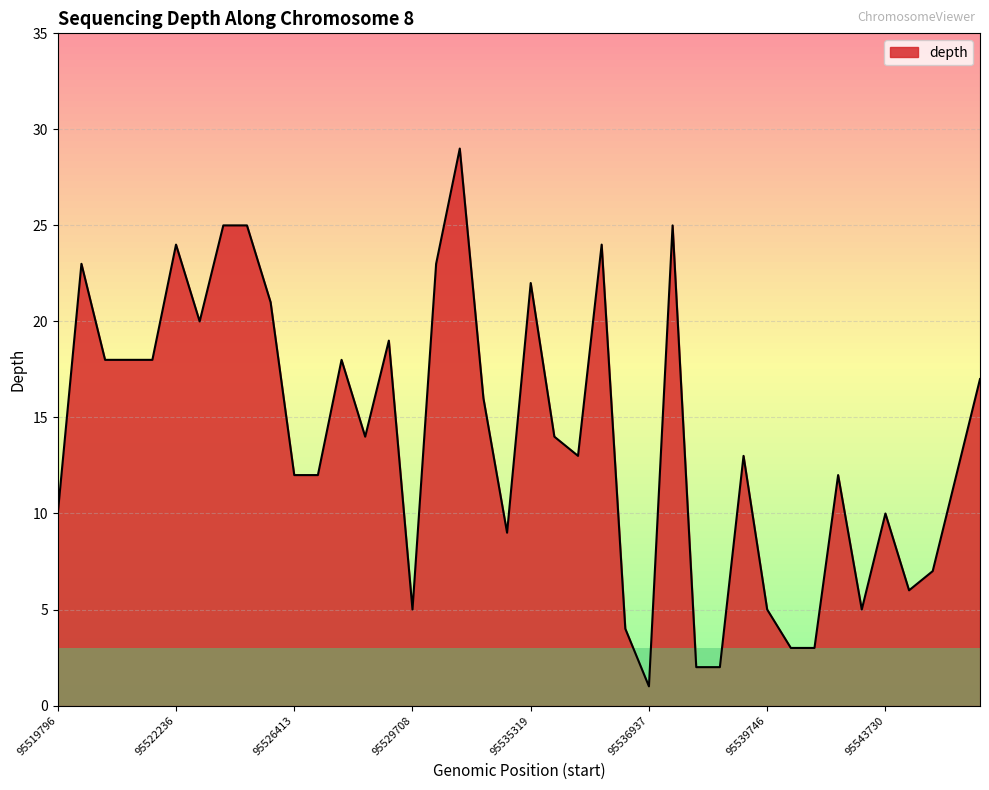

What is the maximum value shown in the chart?

29